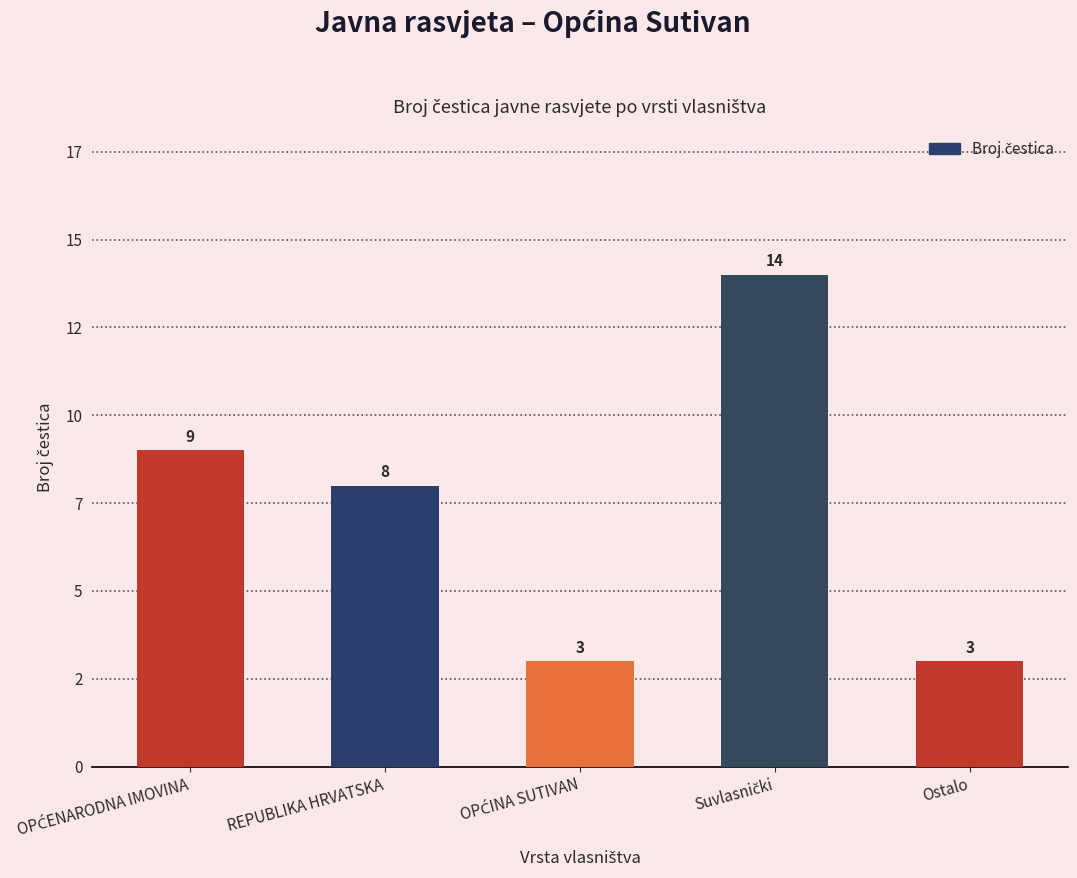

Does the chart contain stacked bars?

No